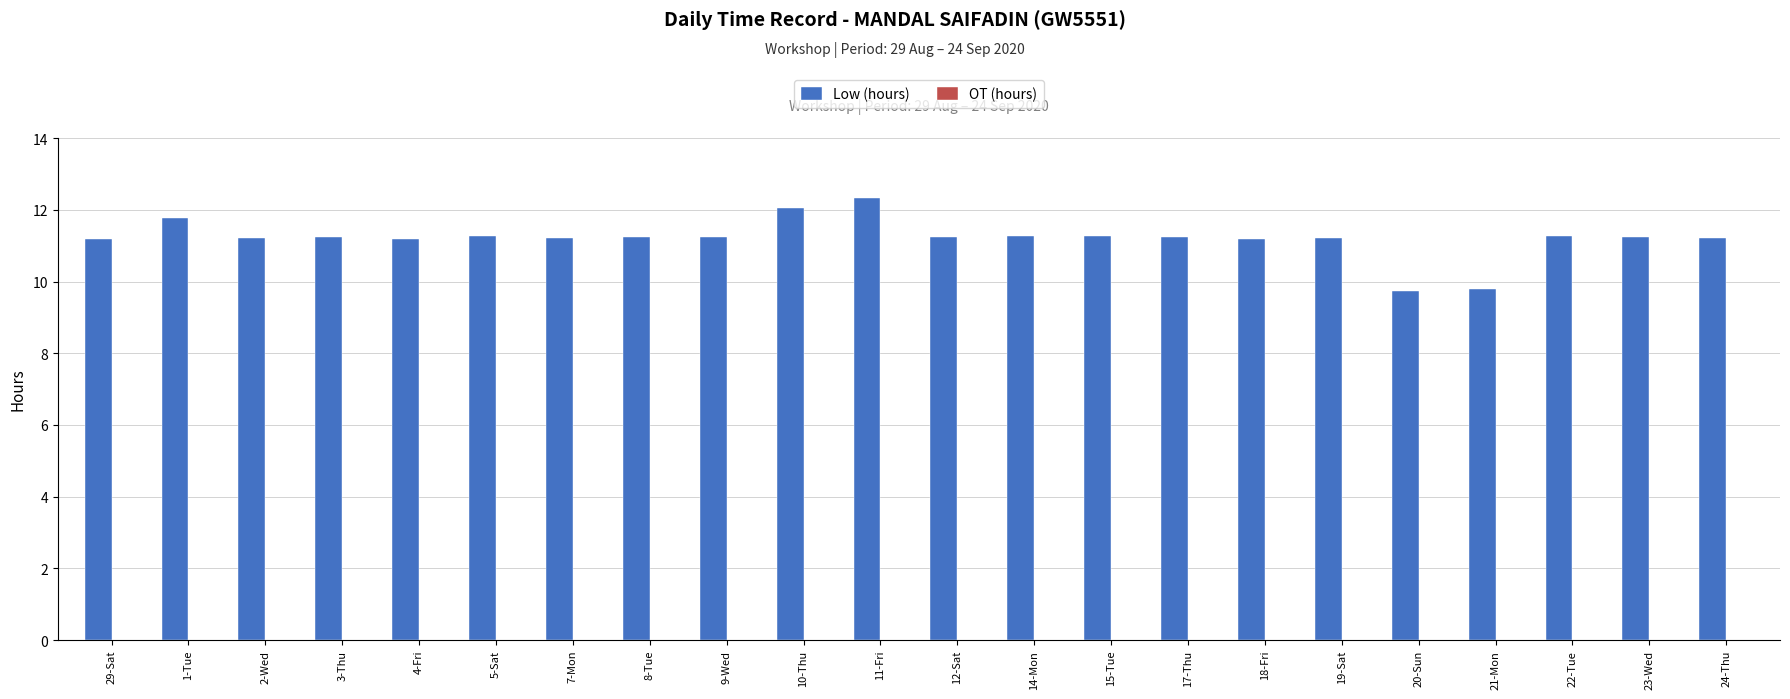

True or false: the data shows 3.5 at 1-Tue.

False